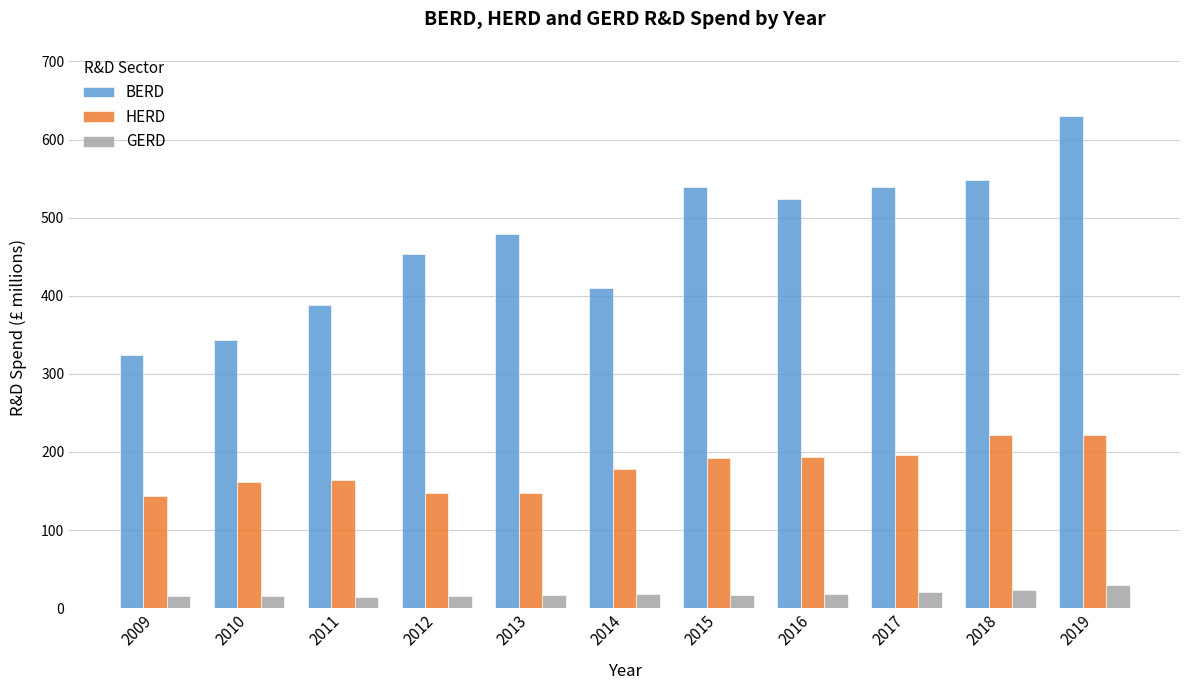

Rank the series at 2019 from lowest to highest value.

GERD, HERD, BERD